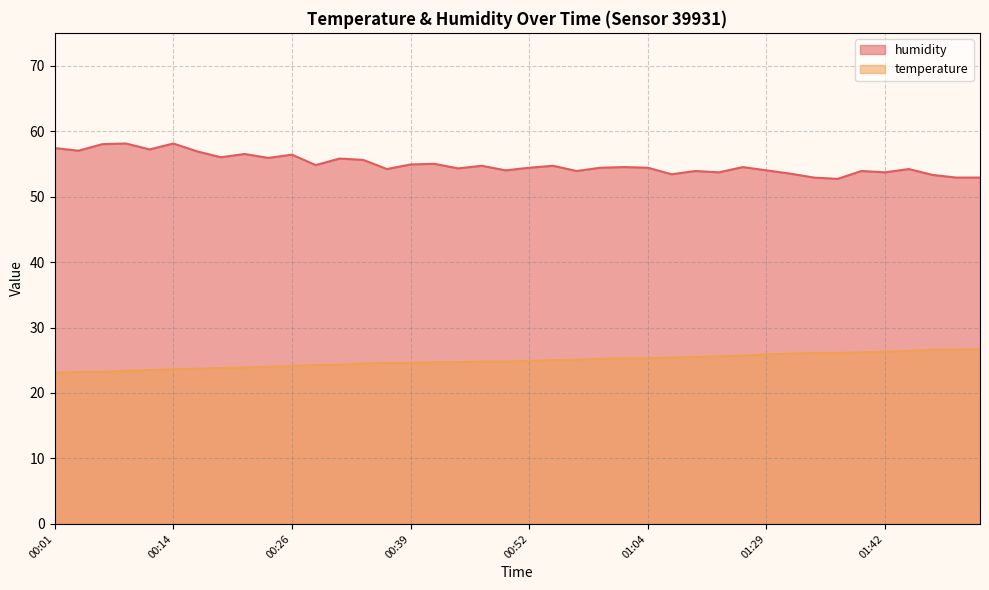

Which series has the largest range (max minus min)?

humidity